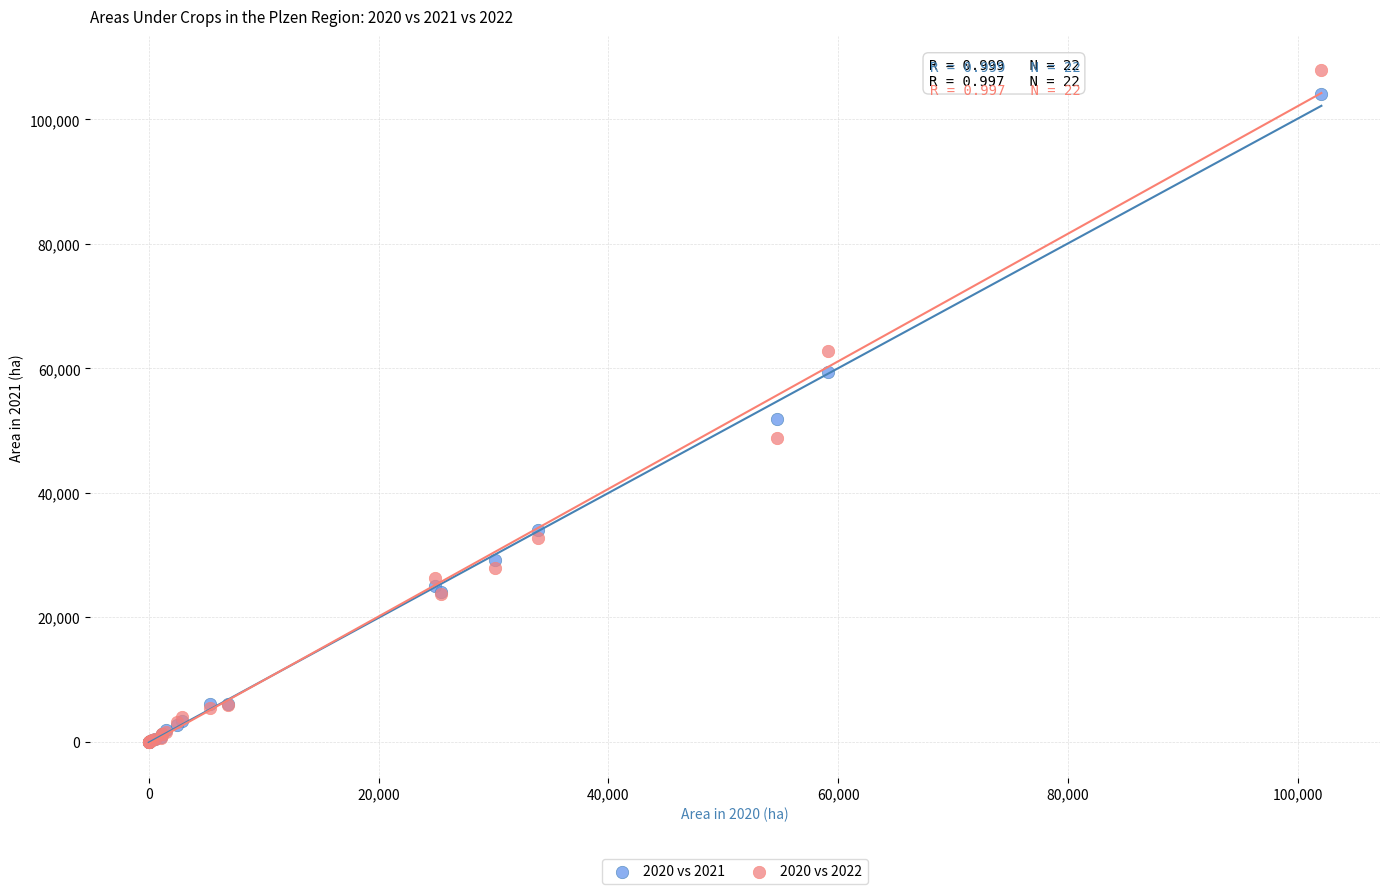

Across all series, what Y value is closest to 53999?

51850.8